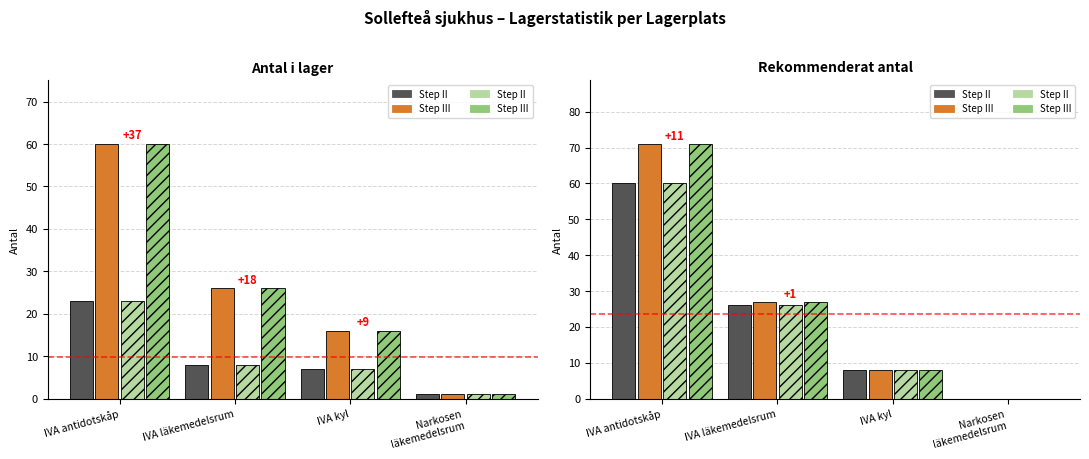

List the labels in order of Step III (hatch) value, smallest first.

Narkosen
läkemedelsrum, IVA kyl, IVA läkemedelsrum, IVA antidotskåp